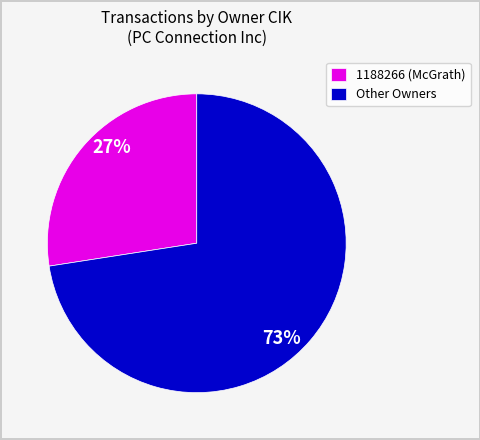

Is there a majority slice in this chart?

Yes